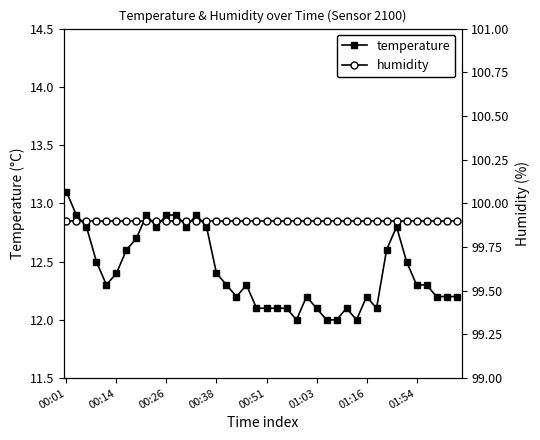

How many lines are shown in the chart?

2